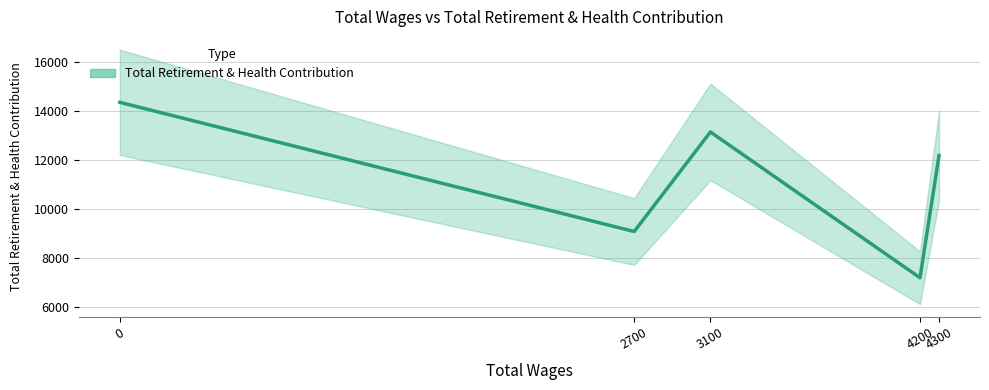

List the labels in order of value, smallest first.

4200.0, 2700.0, 4300.0, 3100.0, 0.0